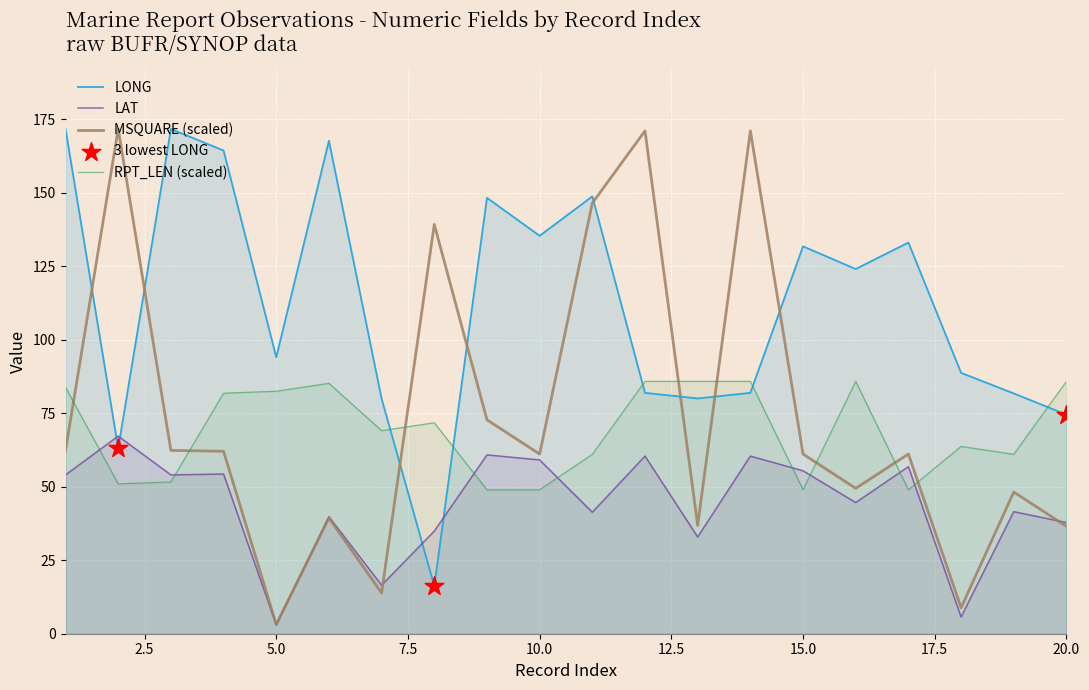

Is the value of LONG at 6 greater than the value of LAT at 9?

Yes